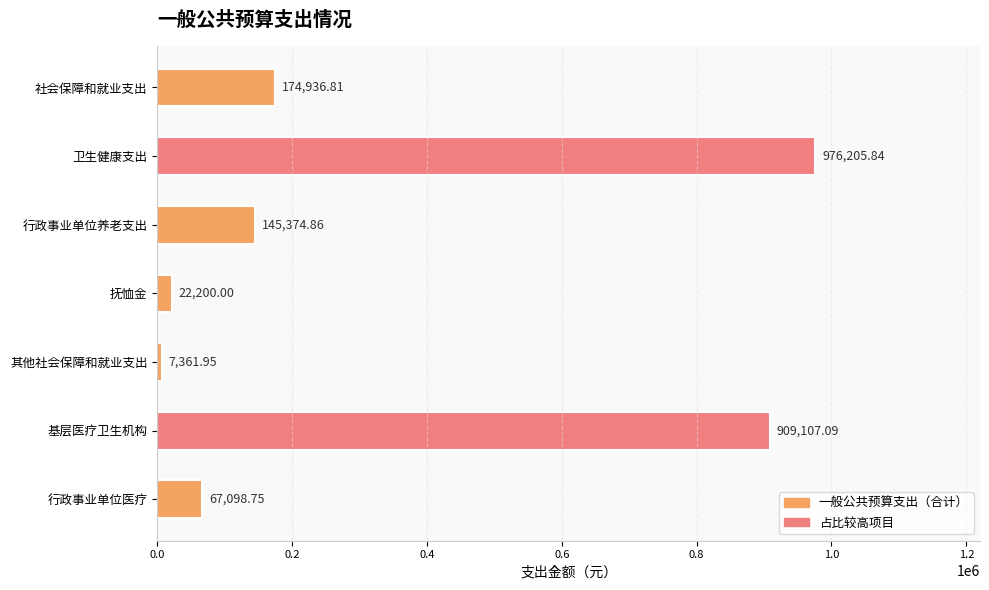

What is the label of the 2nd bar from the top?

卫生健康支出